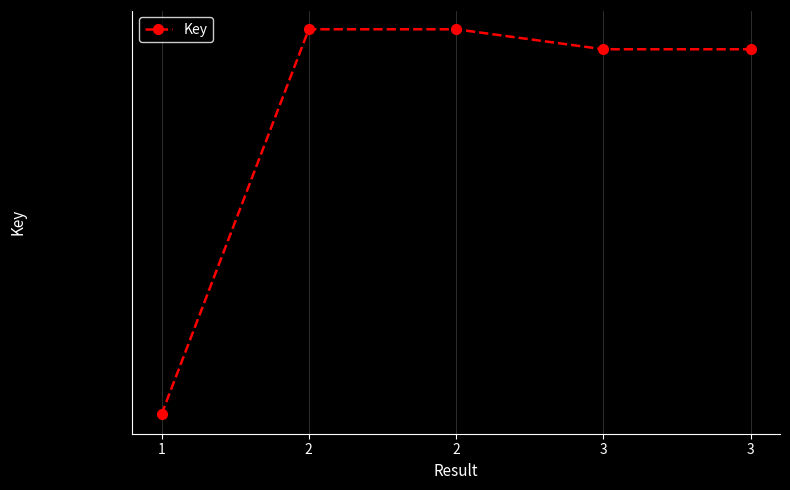

Where is the data nearest to the value 172141735?

3